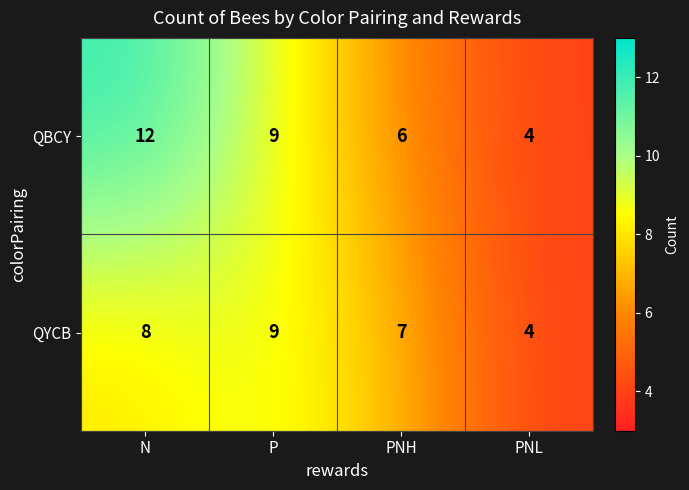

The QBCY series shows 12 at N. True or false?

True